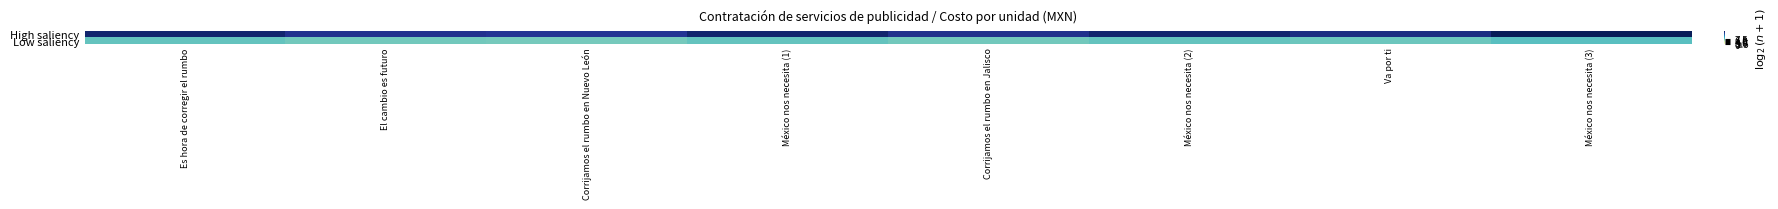

Which series has the widest spread of values?

High saliency